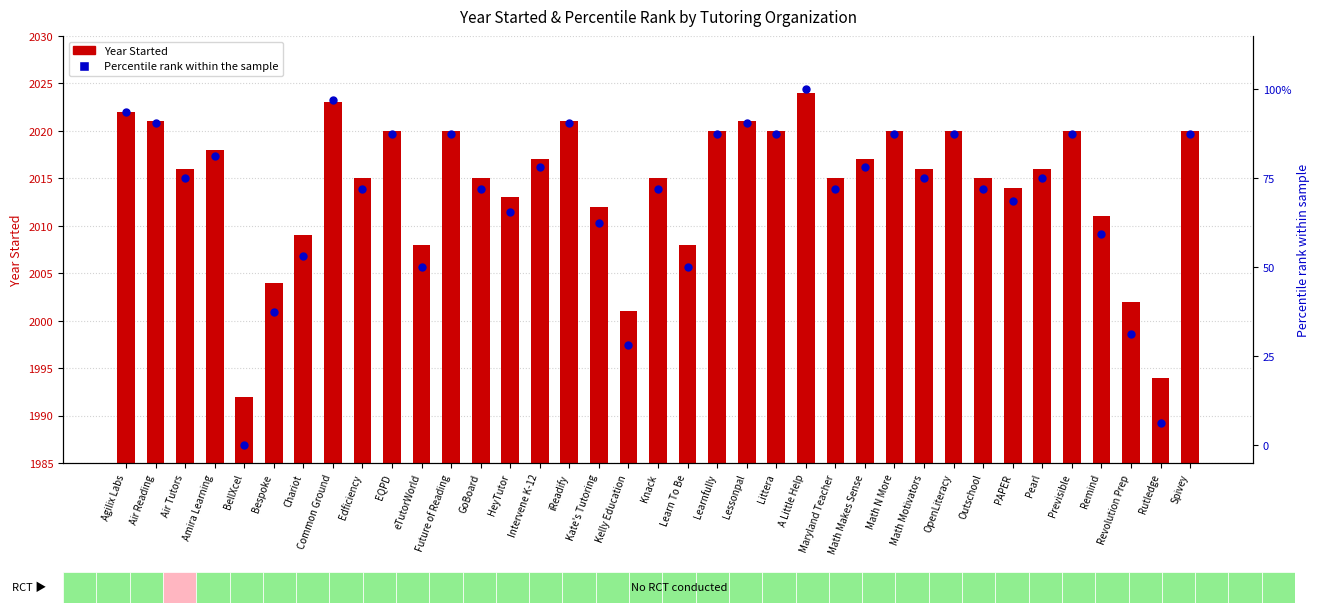

Which series has the largest total across all categories?

Year Started